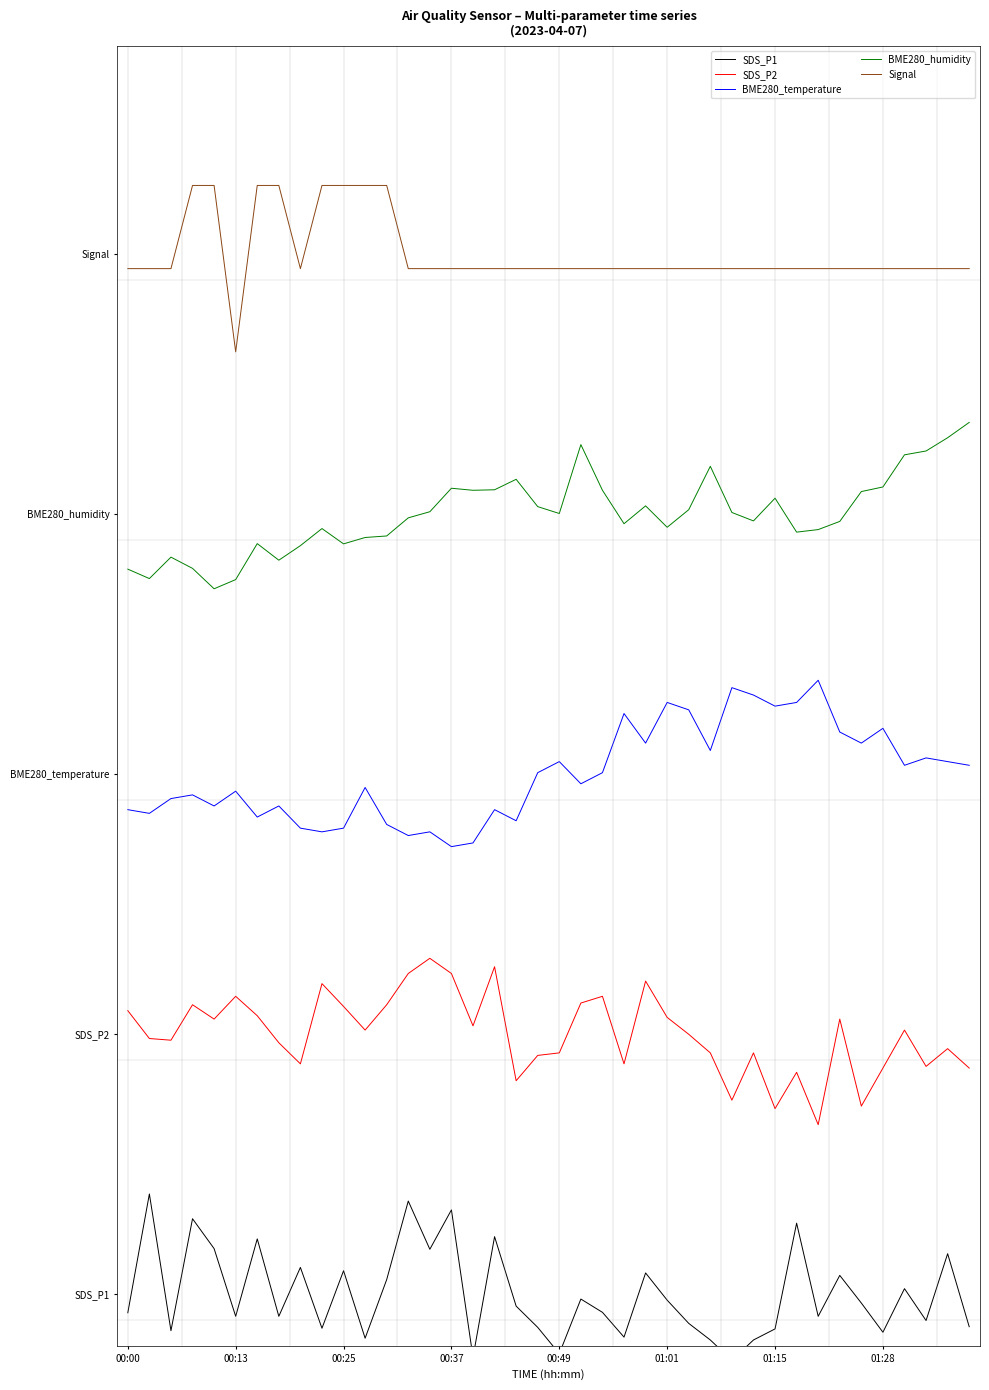

How many interior local valleys does the Signal series have?

2